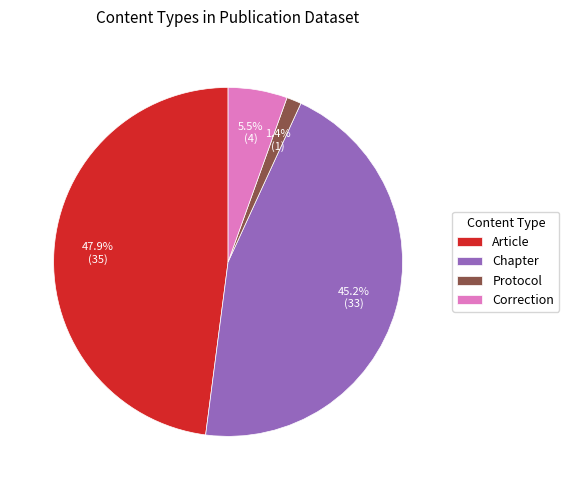

Which has a higher value, Article or Protocol?

Article